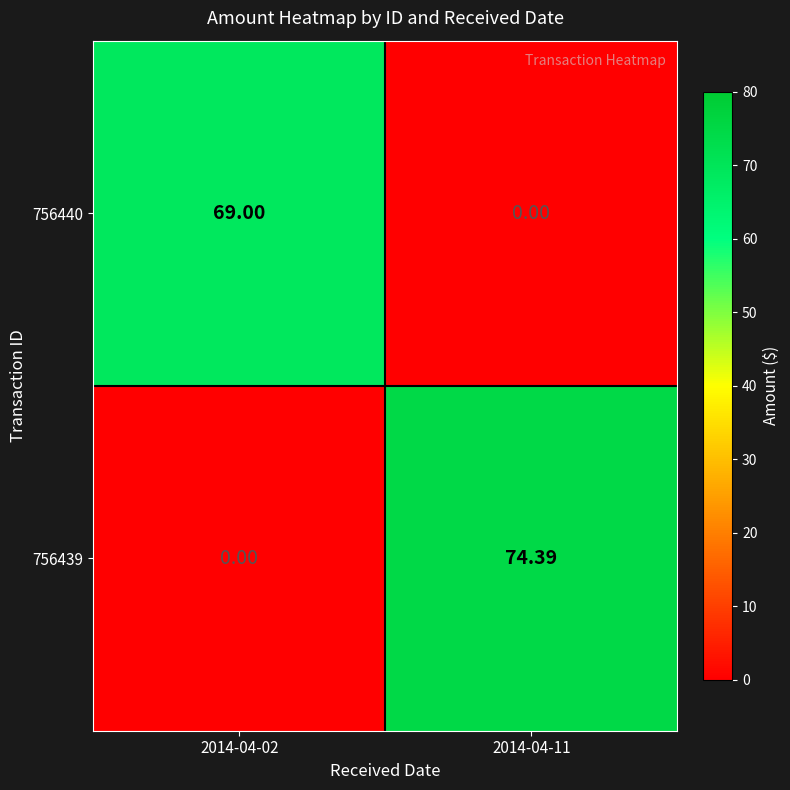

Is the value of 756440 at 2014-04-02 greater than the value of 756439 at 2014-04-02?

Yes